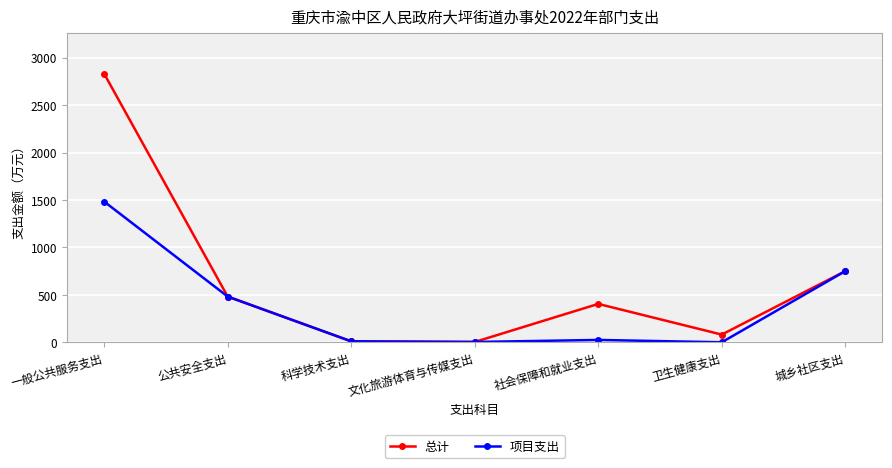

How many values in the 总计 series are below 404?

3